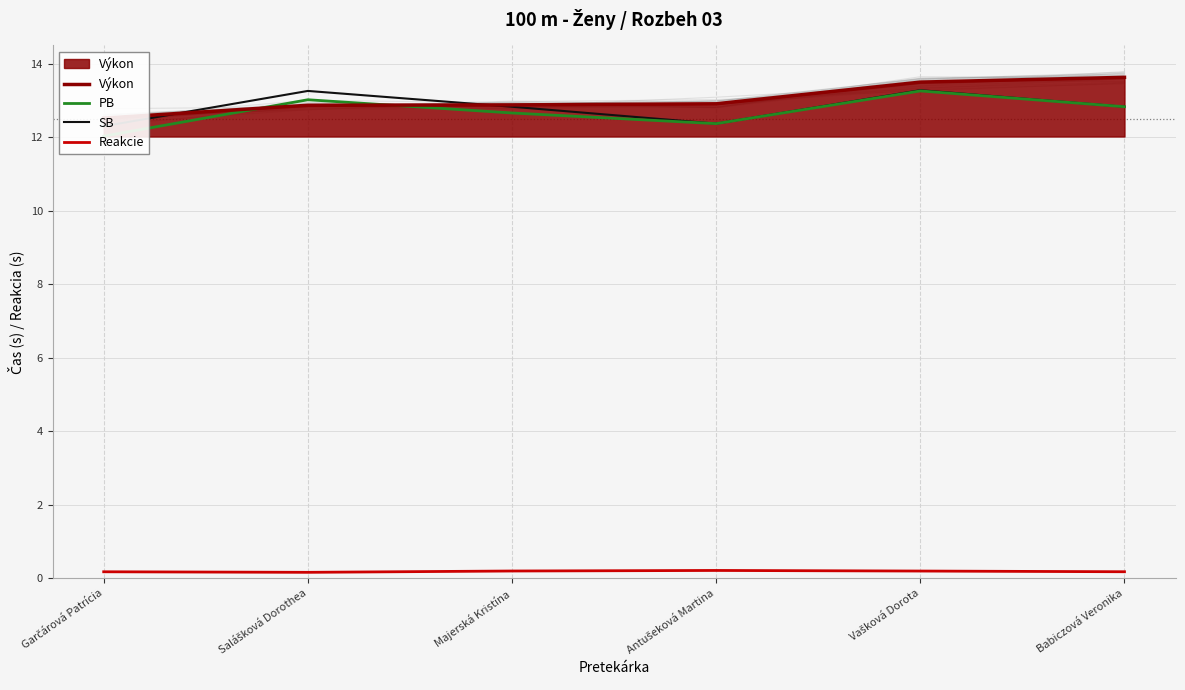

Reading left to right, what are all the values shown in this chart?

Výkon: 12.5	12.9	12.9	12.9	13.5	13.6
PB: 12.0	13.0	12.7	12.4	13.3	12.8
SB: 12.3	13.3	12.8	12.4	13.3	12.8
Reakcie: 0.2	0.2	0.2	0.2	0.2	0.2